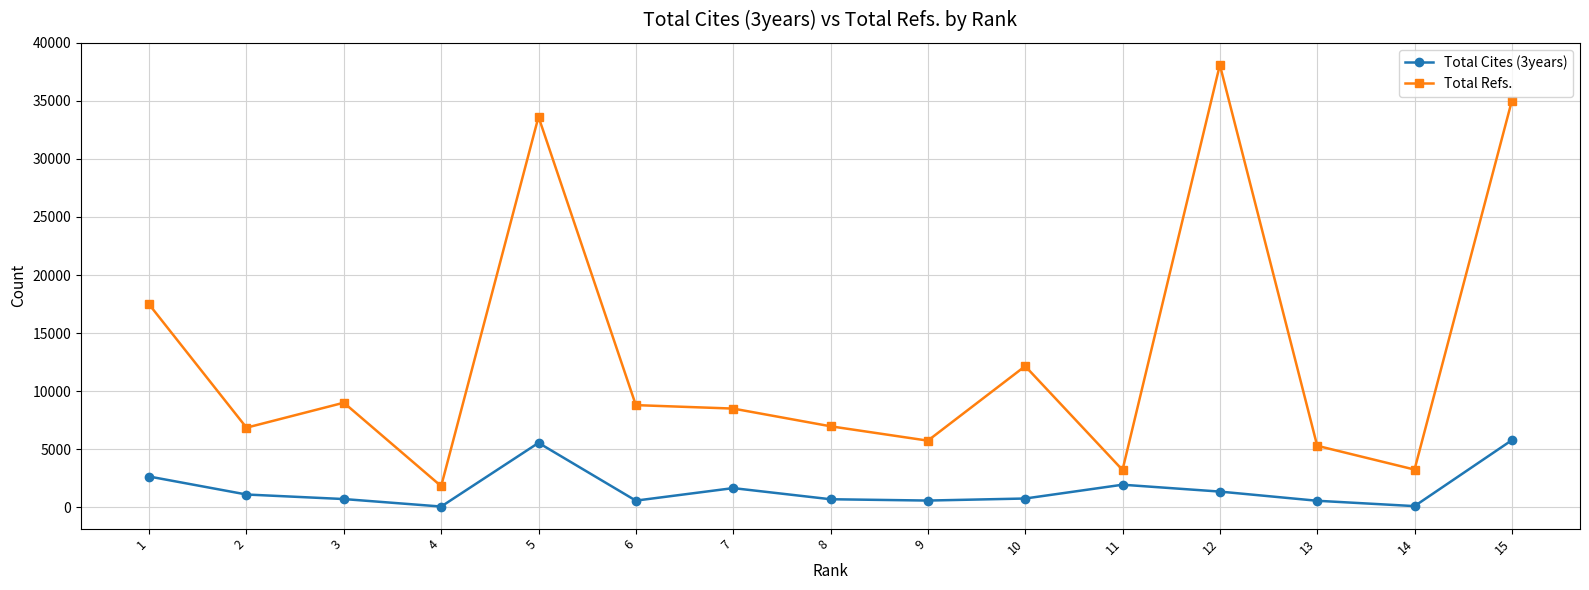

True or false: Total Refs. has a value of 1569 at 14.

False